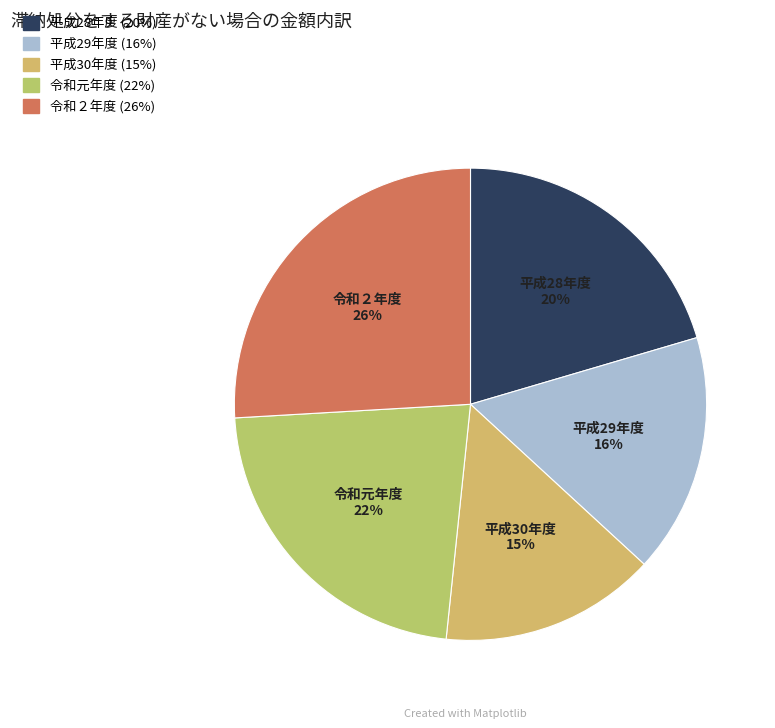

True or false: 令和２年度 accounts for 36% of the total.

False